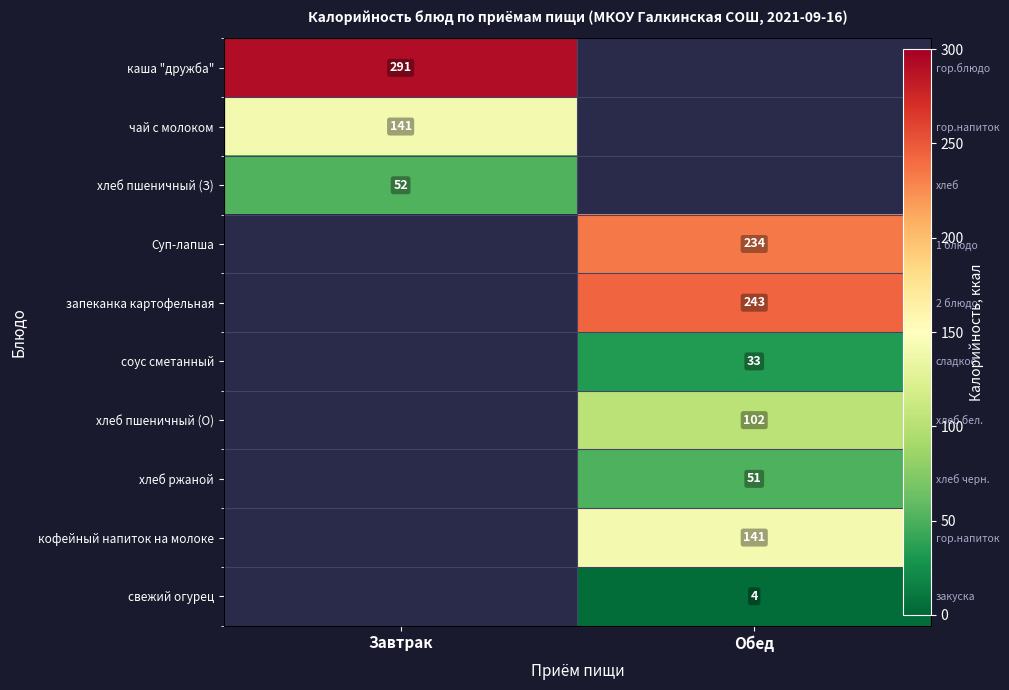

True or false: чай с молоком has a value of 141.0 at Завтрак.

True